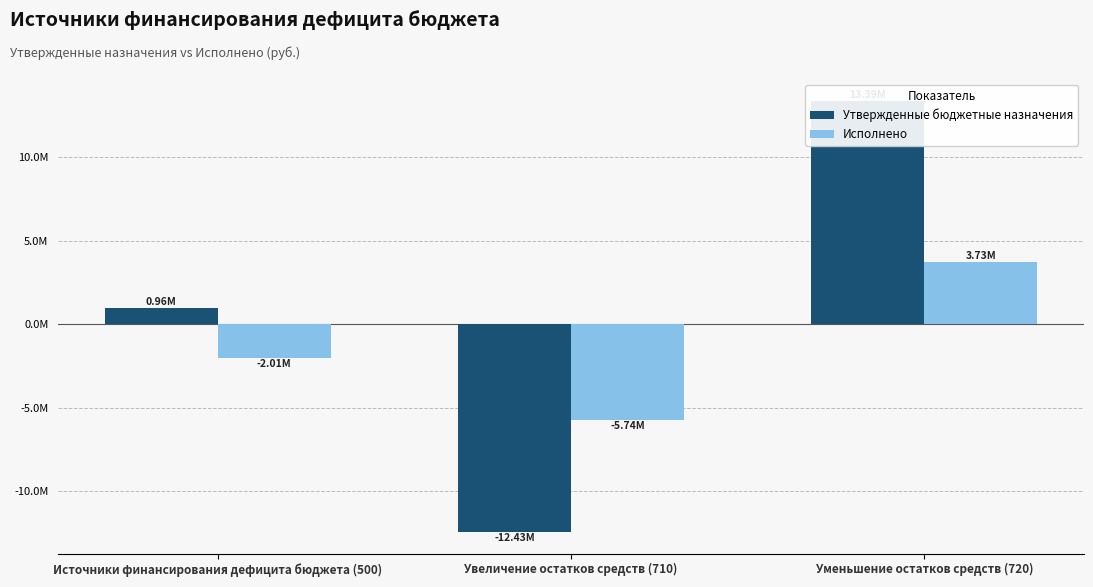

At which category is the sum across all series the highest?

Уменьшение остатков средств (720)